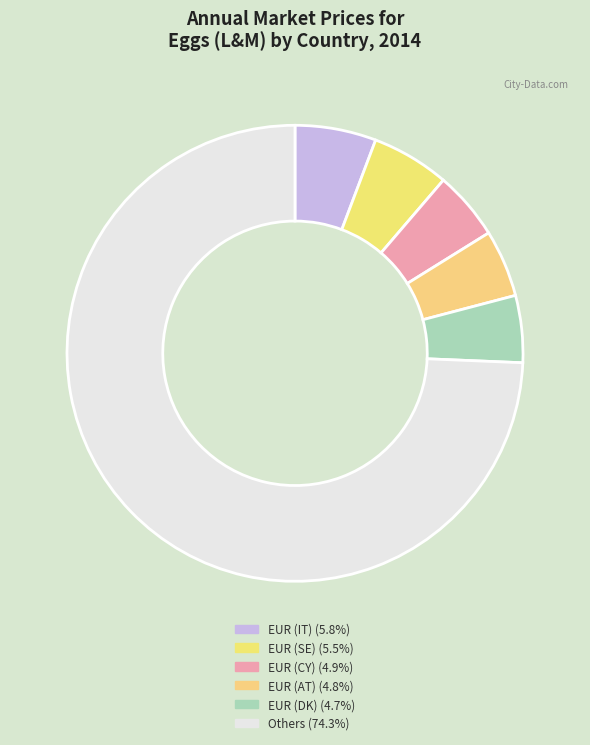

How many segments does this pie chart have?

6